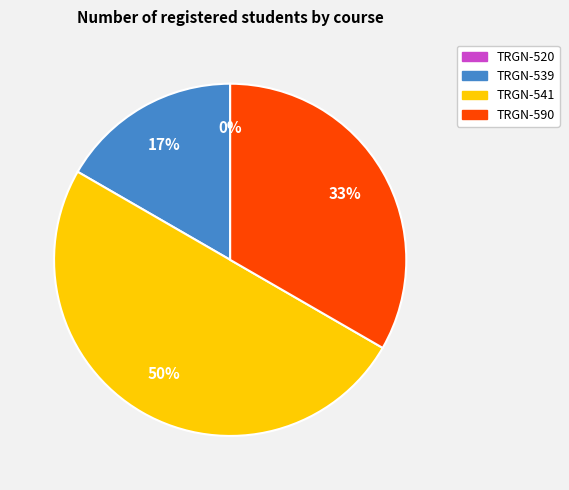

True or false: TRGN-539 accounts for 9% of the total.

False